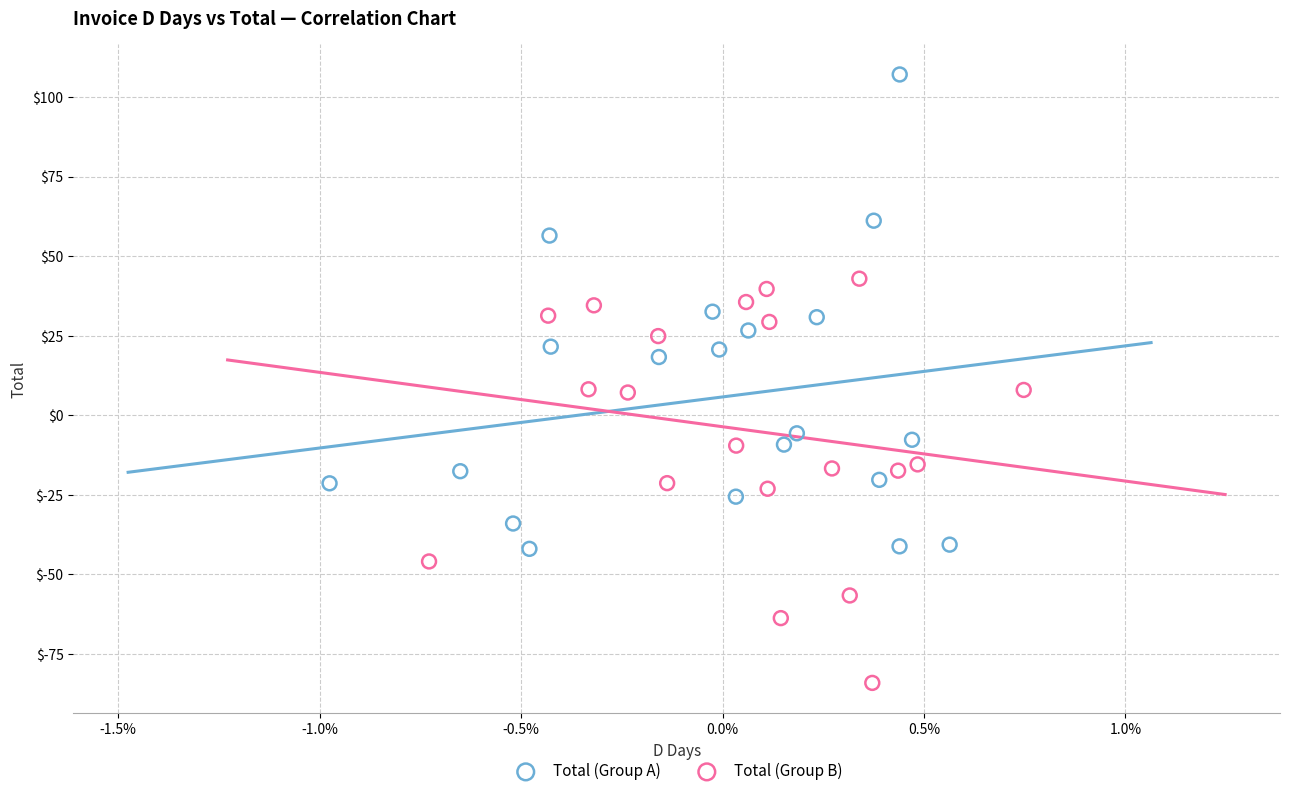

Which series reaches the minimum Y coordinate?

Total (Group B)